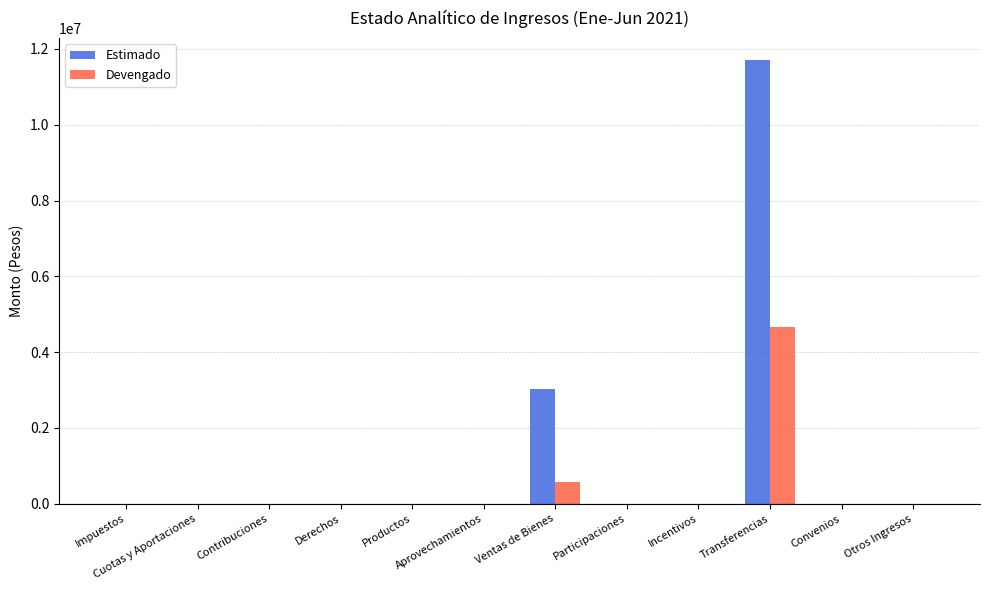

What is the sum of all Estimado values?

14715571.9